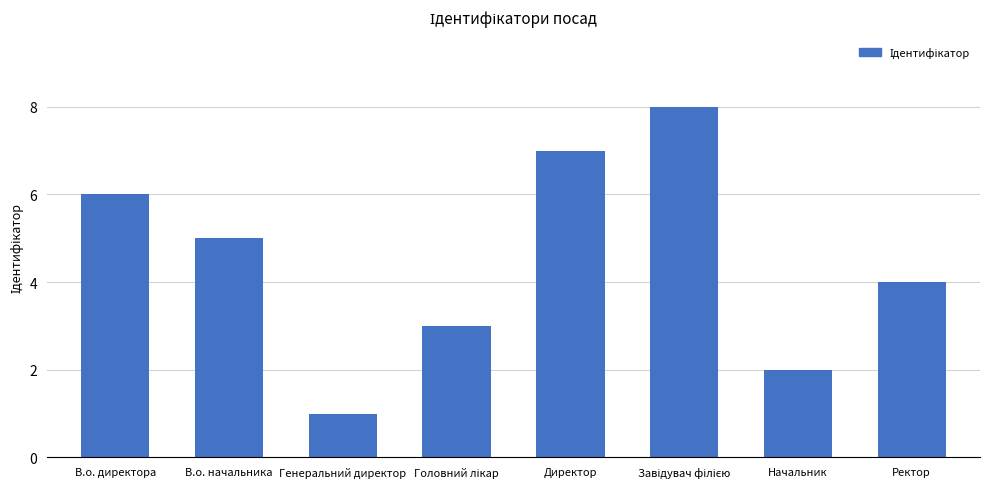

At which label is the value closest to 4?

Ректор